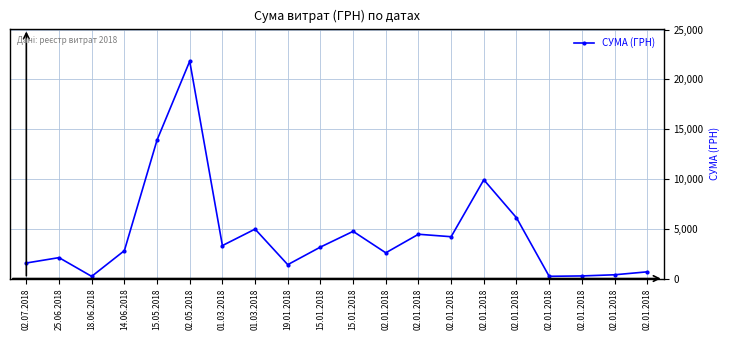

List the labels in order of value, smallest first.

18.06.2018, 02.01.2018, 02.01.2018, 02.01.2018, 02.01.2018, 19.01.2018, 02.07.2018, 25.06.2018, 02.01.2018, 14.06.2018, 15.01.2018, 01.03.2018, 02.01.2018, 02.01.2018, 15.01.2018, 01.03.2018, 02.01.2018, 02.01.2018, 15.05.2018, 02.05.2018